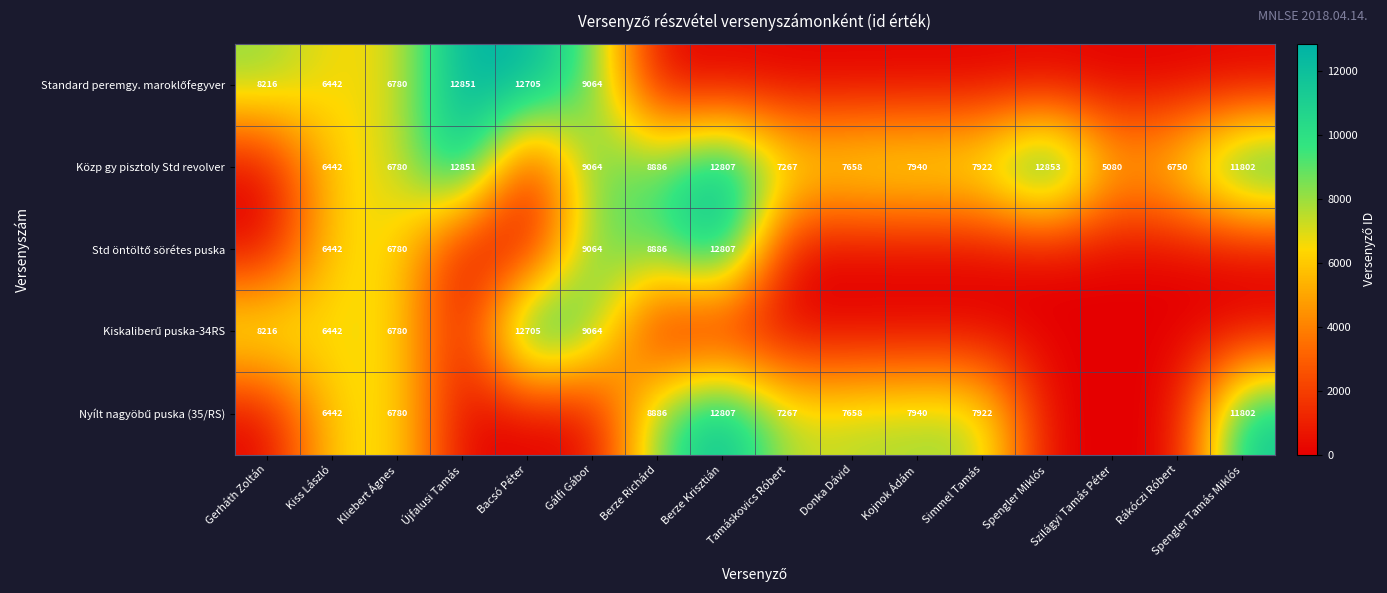

True or false: Közp gy pisztoly Std revolver has a value of 9064 at Gálfi Gábor.

True